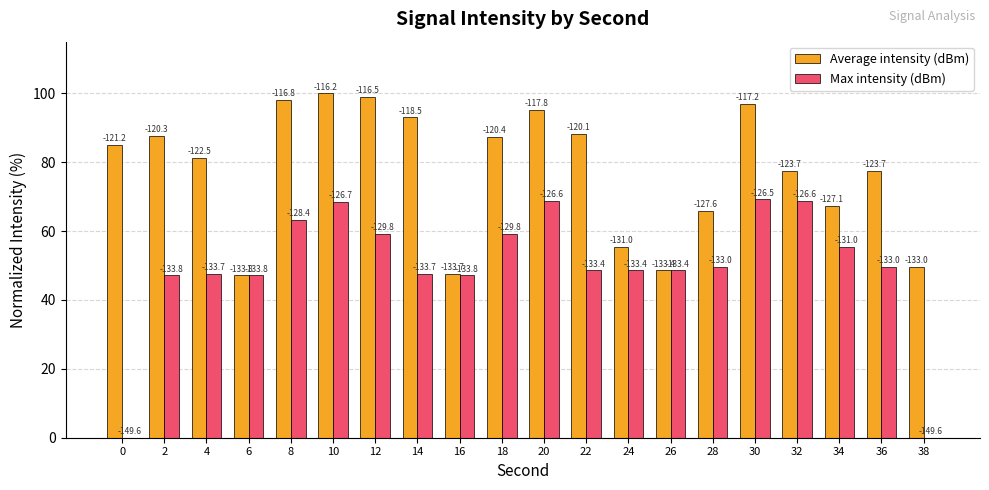

Between 22 and 30, which is larger?

30